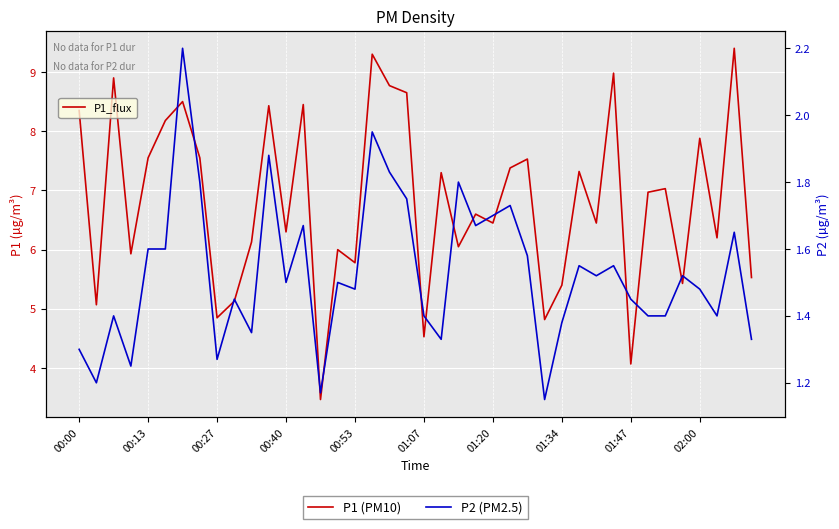

Rank the series by their maximum value, from highest to lowest.

P1 (PM10), P2 (PM2.5)